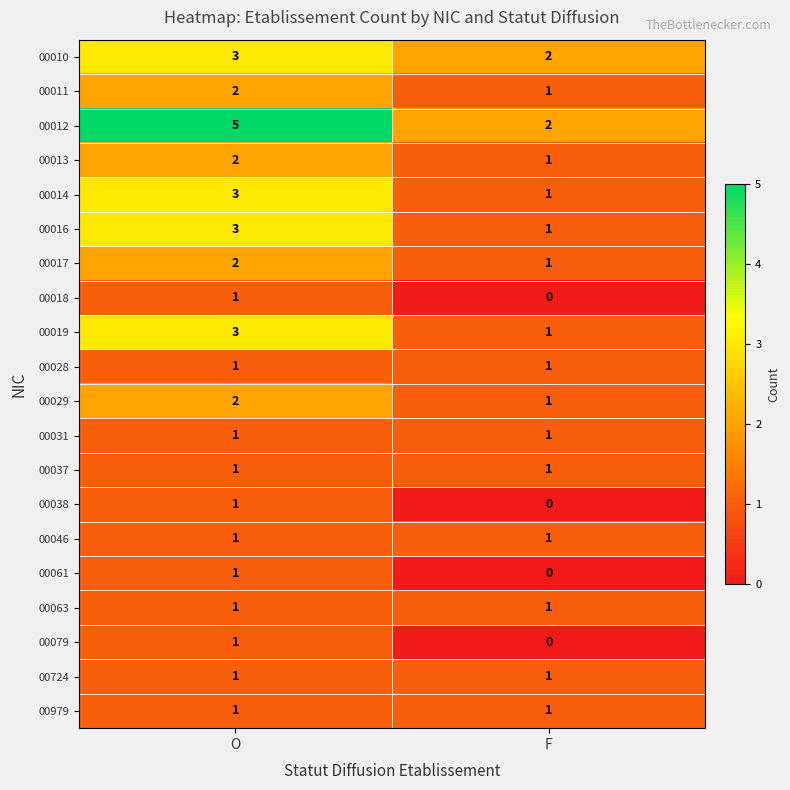

Rank the categories by 00010 value from lowest to highest.

F, O